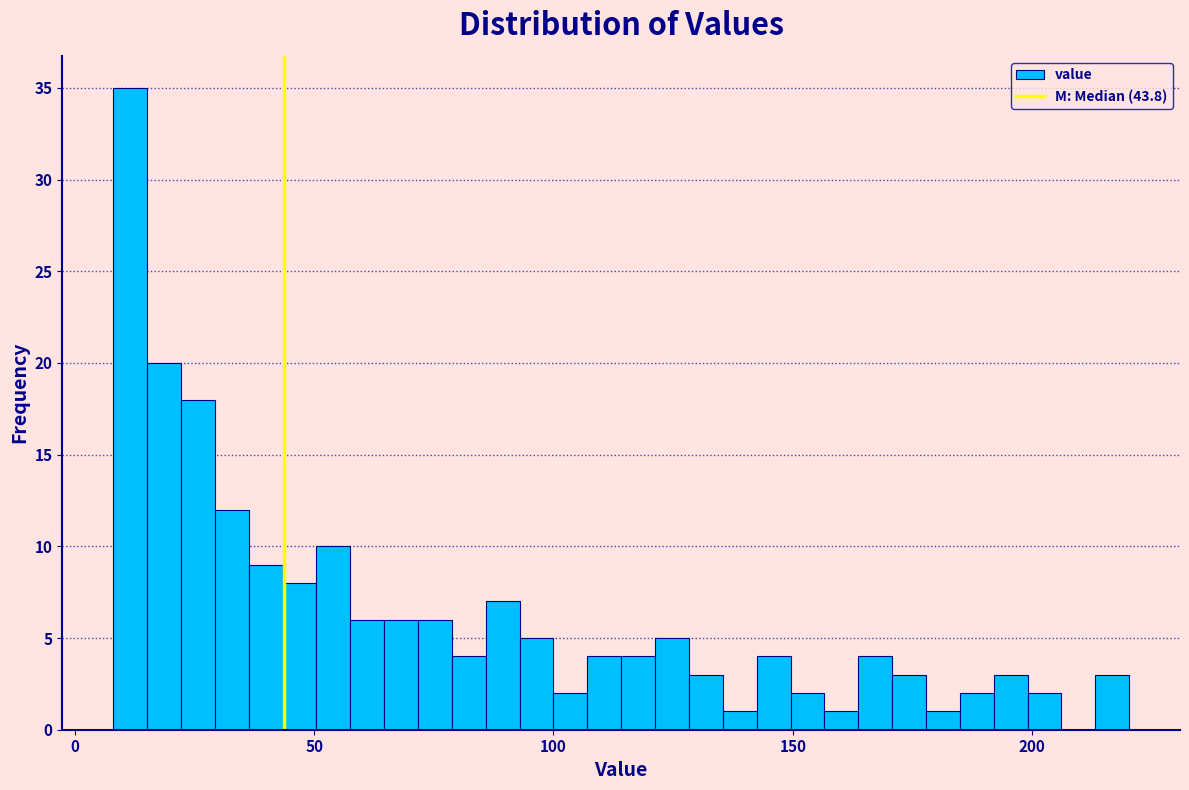

Around what value on the x-axis is the tallest bar? Give the approximate position of its centre, as read against the axis.

10